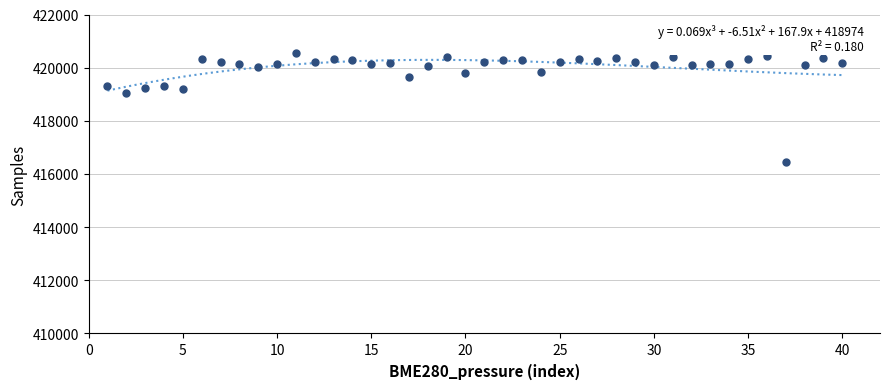

What is the range of Y values (max minus min)?

4108